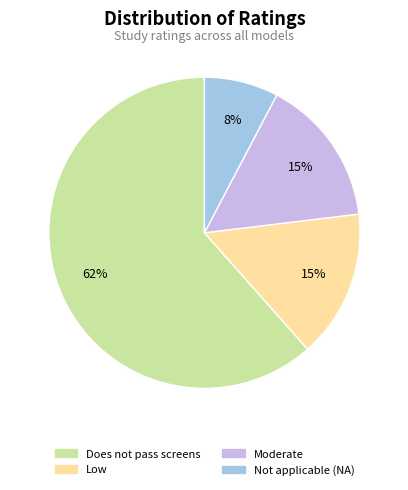

To the nearest percent, what percentage of the pie is Low?

15%